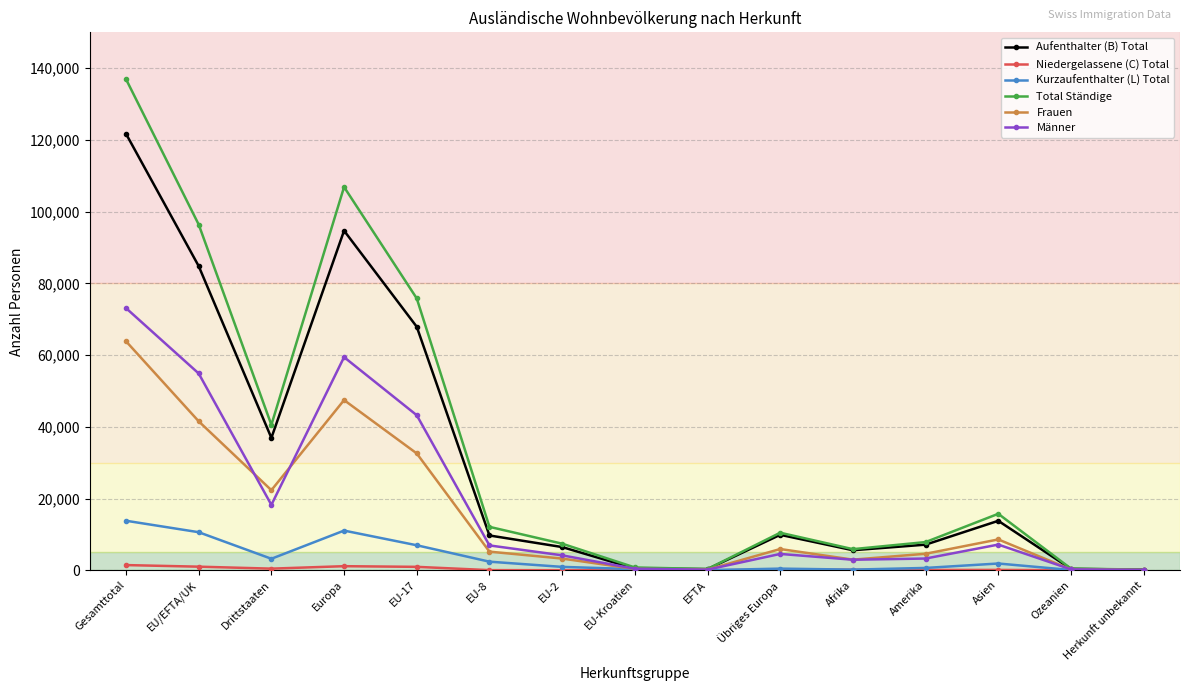

What is the label of the 3rd point from the left?

Drittstaaten